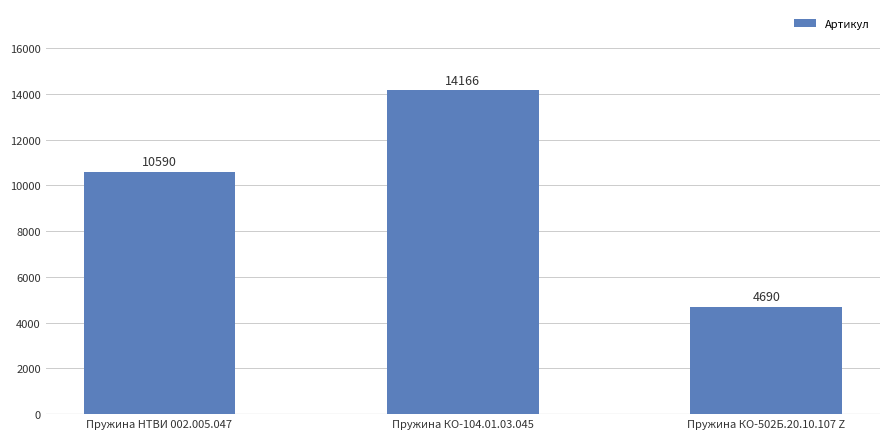

Reading right to left, extract all data points from this chart.

Пружина КО-502Б.20.10.107 Z=4690	Пружина КО-104.01.03.045=14166	Пружина НТВИ 002.005.047=10590